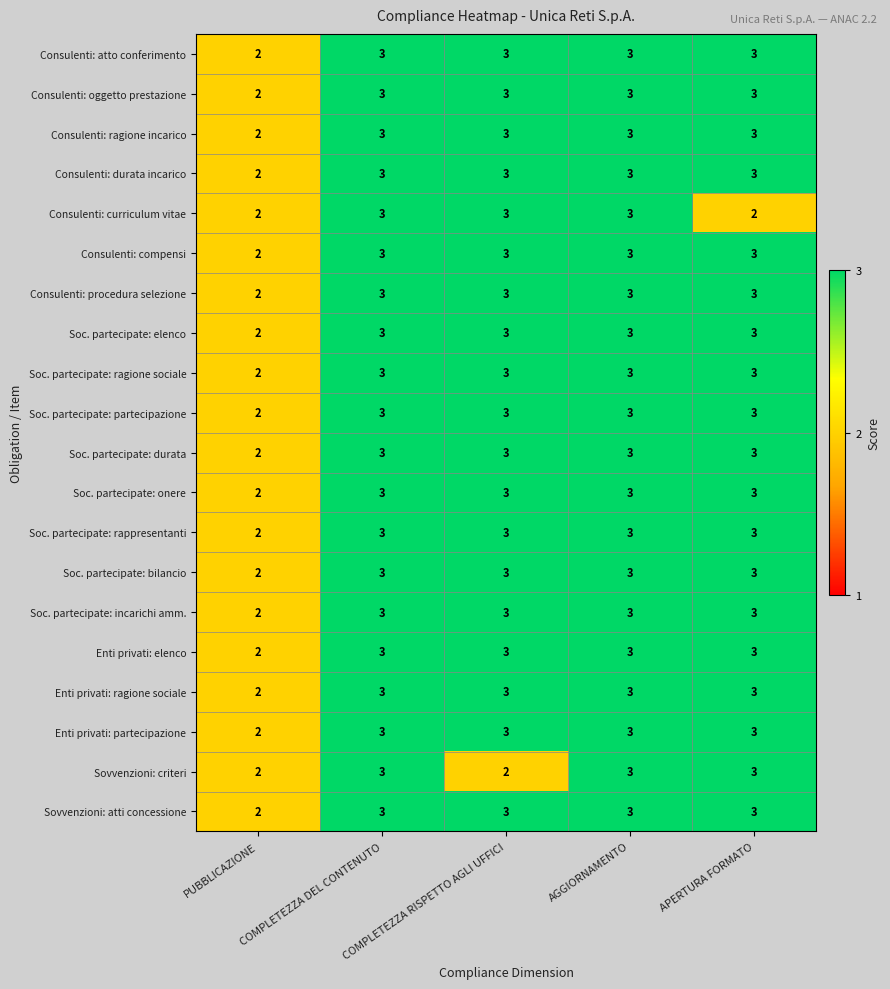

Between COMPLETEZZA DEL CONTENUTO and APERTURA FORMATO, which series saw the biggest shift?

Consulenti: curriculum vitae